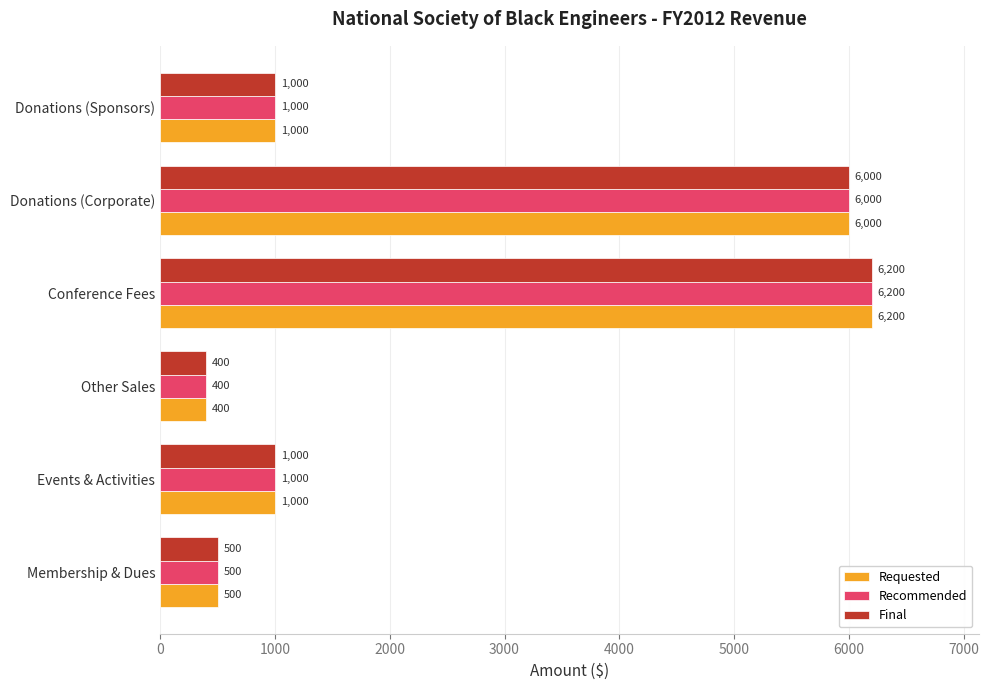

The Requested series shows 500 at Membership & Dues. True or false?

True